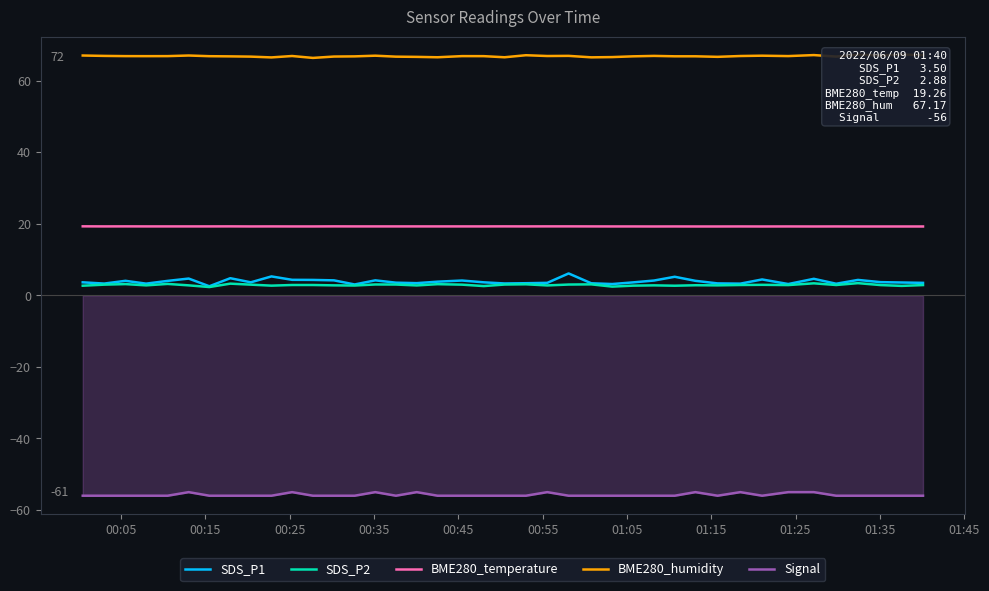

True or false: BME280_temperature and SDS_P2 intersect in this chart.

False